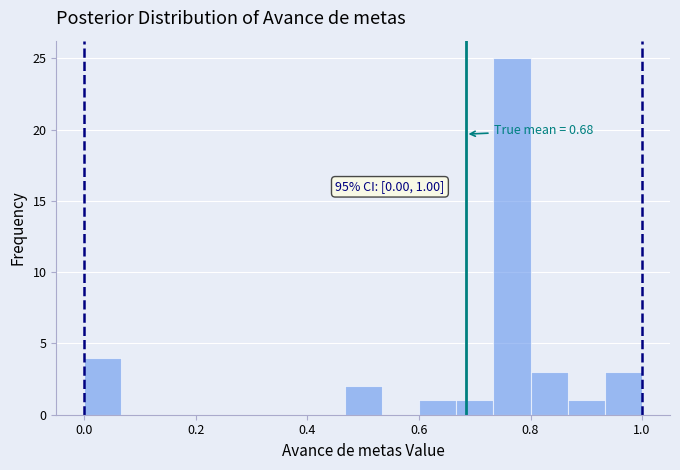

Read against the x-axis, roughly where is the centre of the tallest bar?

0.76